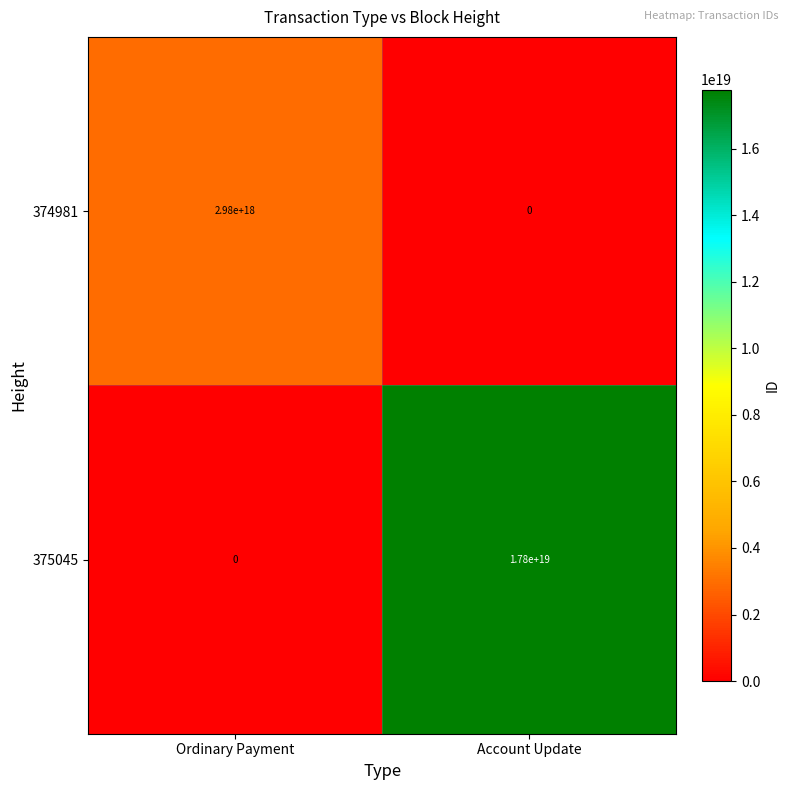

At which category is the sum across all series the highest?

Account Update